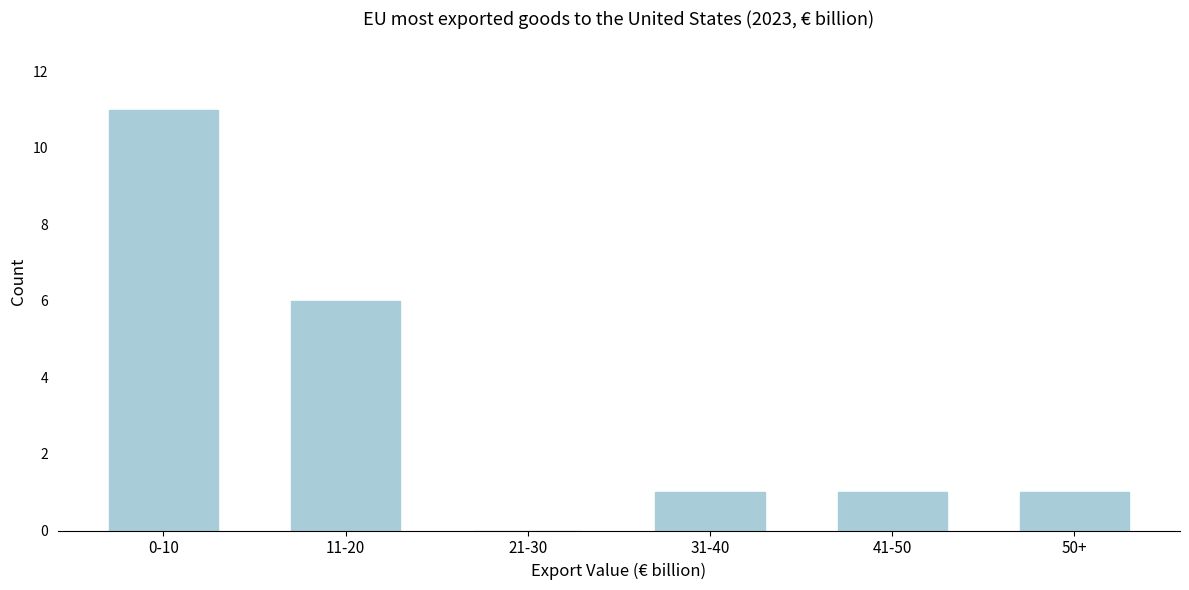

Reading left to right, transcribe all the data shown in this chart.

0-10=11	11-20=6	21-30=0	31-40=1	41-50=1	50+=1